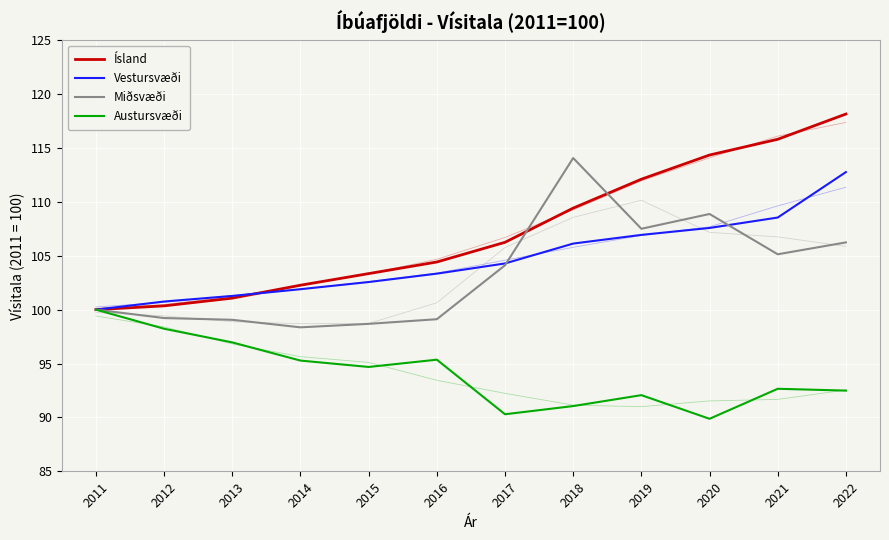

What is the sum of the Vestursvæði values at 2013 and 2018?

207.4